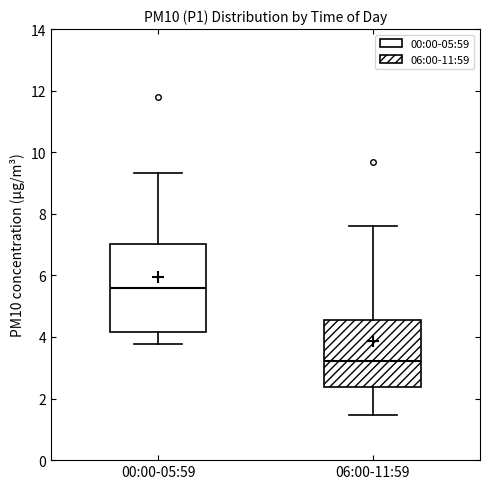

Reading left to right, read every box against the y-axis: the position of its median line, the range the box covers, and the ends of its whiskers. The values are not printed on the chart, so give them approximately, as read against the axis.

00:00-05:59: median 5.6, box 4.2 to 7.0, whiskers 3.8 to 9.4
06:00-11:59: median 3.2, box 2.4 to 4.6, whiskers 1.4 to 7.6